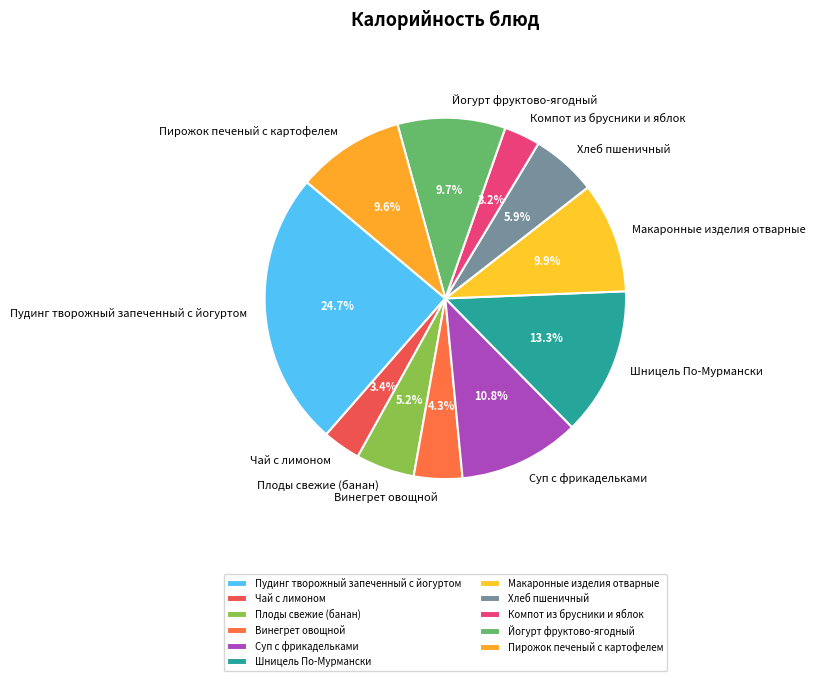

Approximately how many times larger is the value at Макаронные изделия отварные compared to Плоды свежие (банан)?

1.9